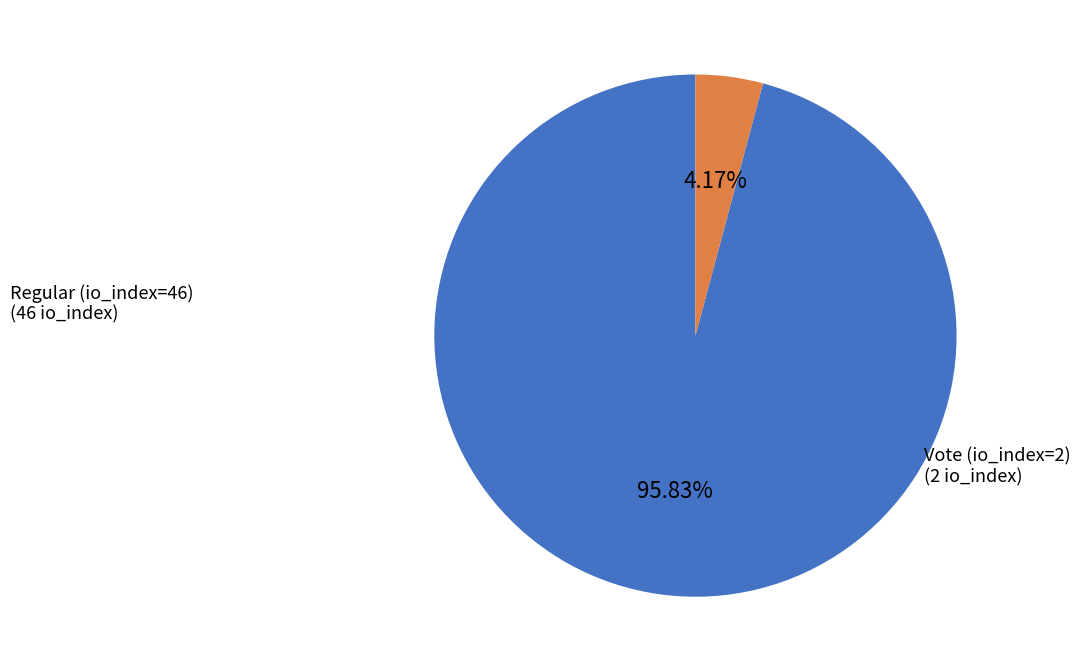

Is there any slice that represents more than half of the pie?

Yes